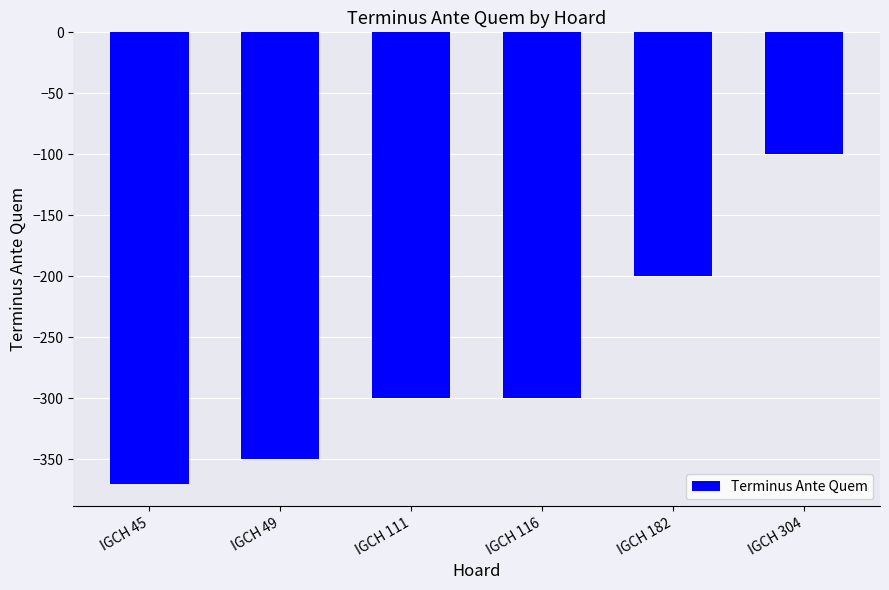

Where is the data nearest to the value -235?

IGCH 182